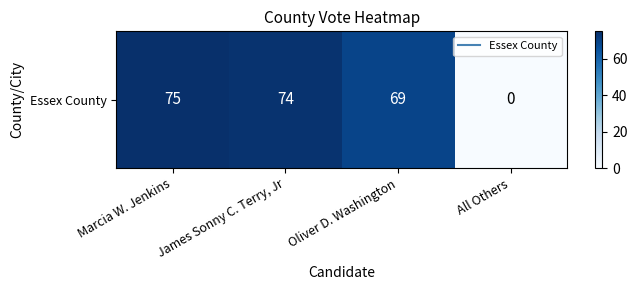

What is the difference between the values at Marcia W. Jenkins and All Others?

75